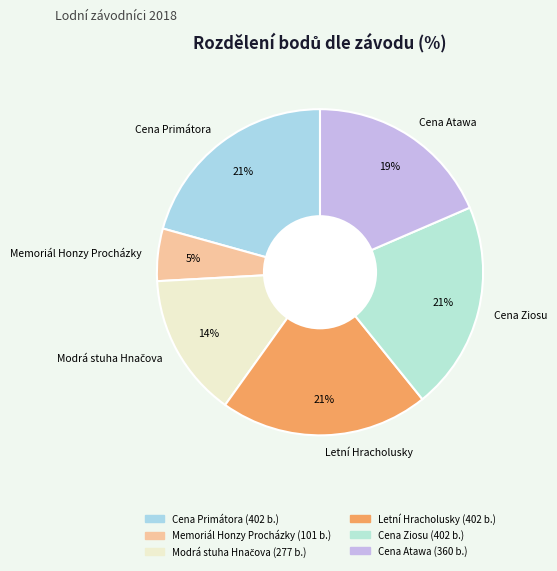

To the nearest percent, what is the average slice percentage?

17%